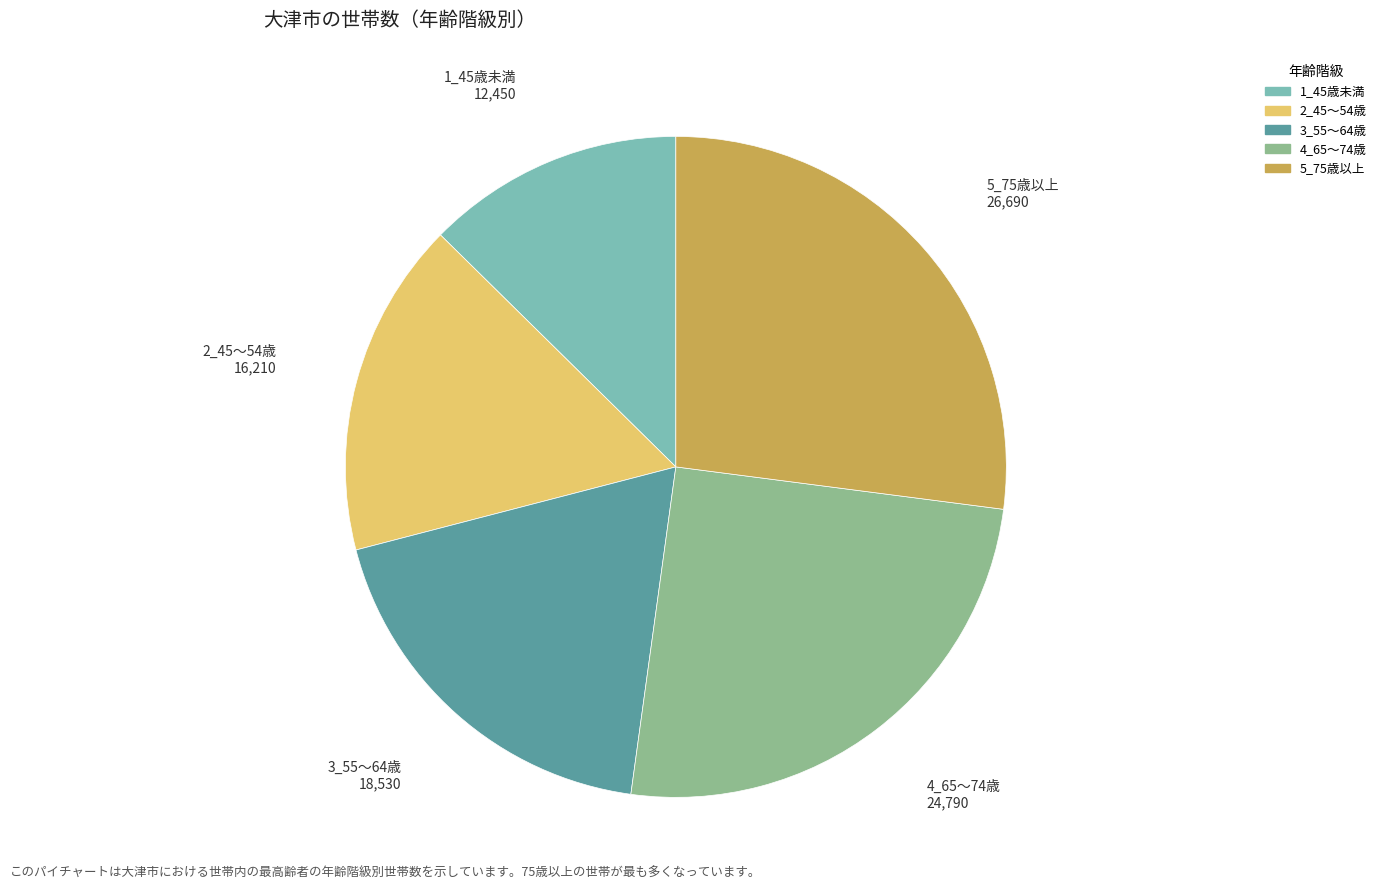

Approximately how many times larger is the value at 1_45歳未満 compared to 4_65～74歳?

0.5